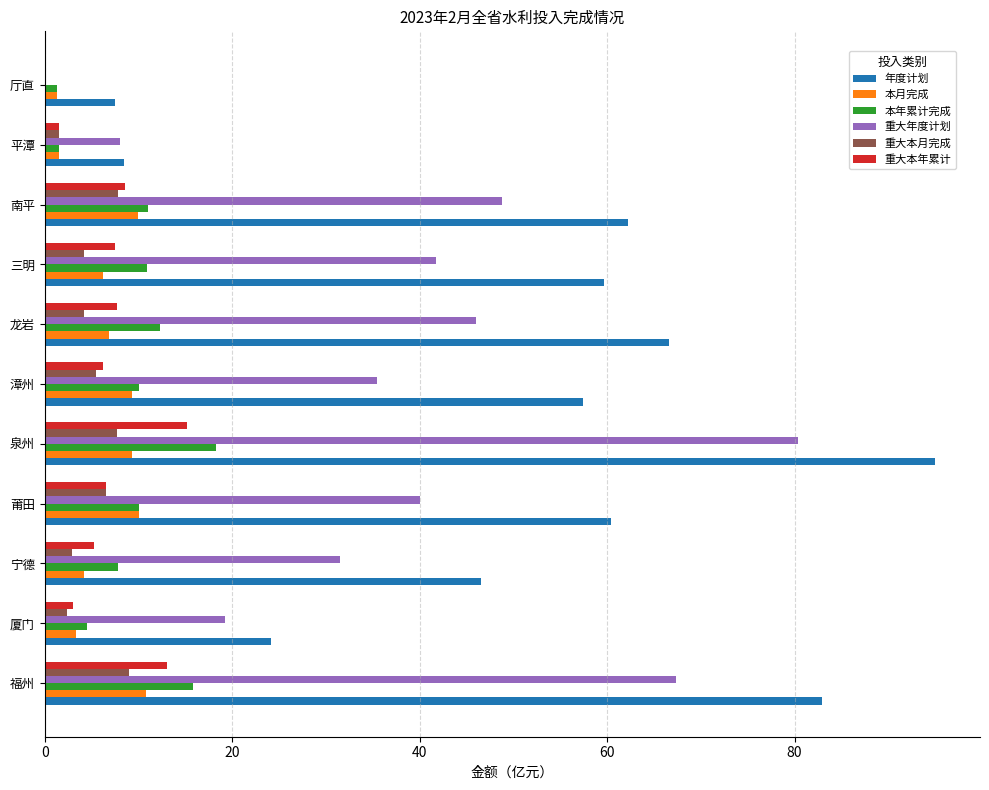

What are all the series names shown in the legend?

年度计划, 本月完成, 本年累计完成, 重大年度计划, 重大本月完成, 重大本年累计